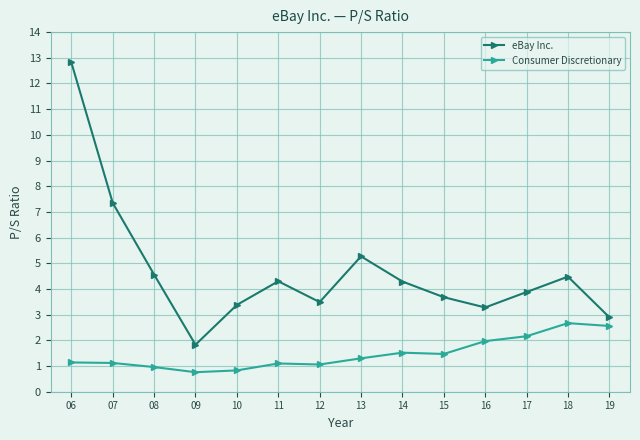

What is the lowest value of the eBay Inc. series?

1.8